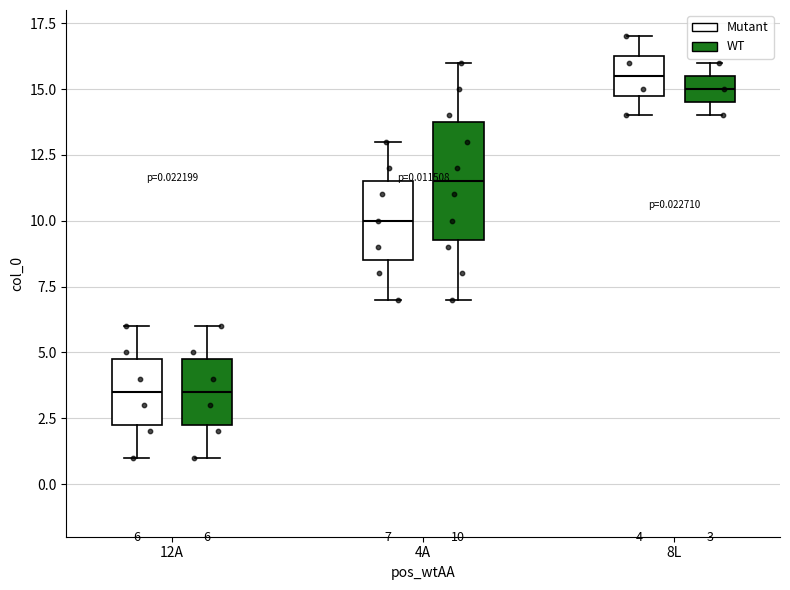

Which box is the tallest, from its lower edge to its upper edge?

4A (WT)